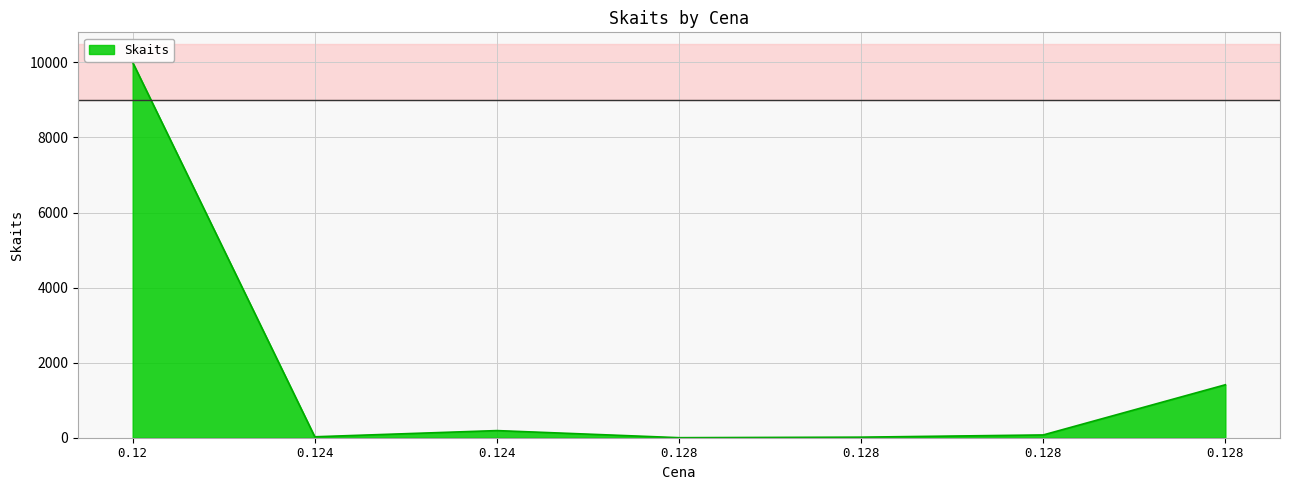

At which category does the data reach its first local valley?

0.124